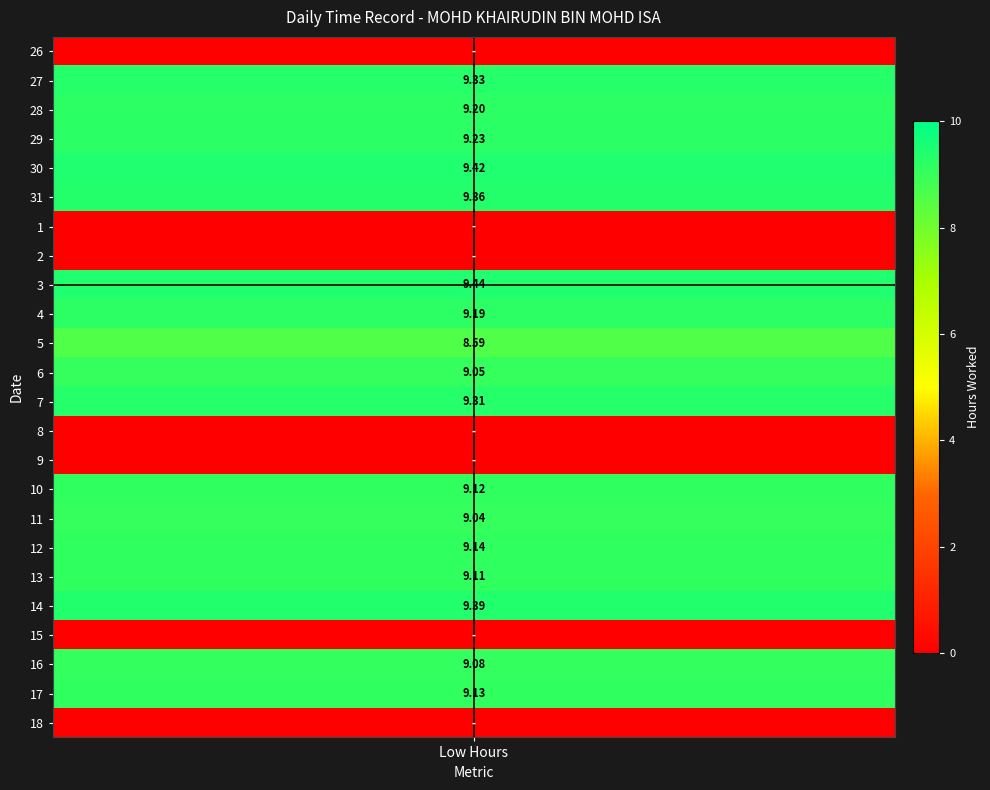

Which series has the largest range (max minus min)?

26